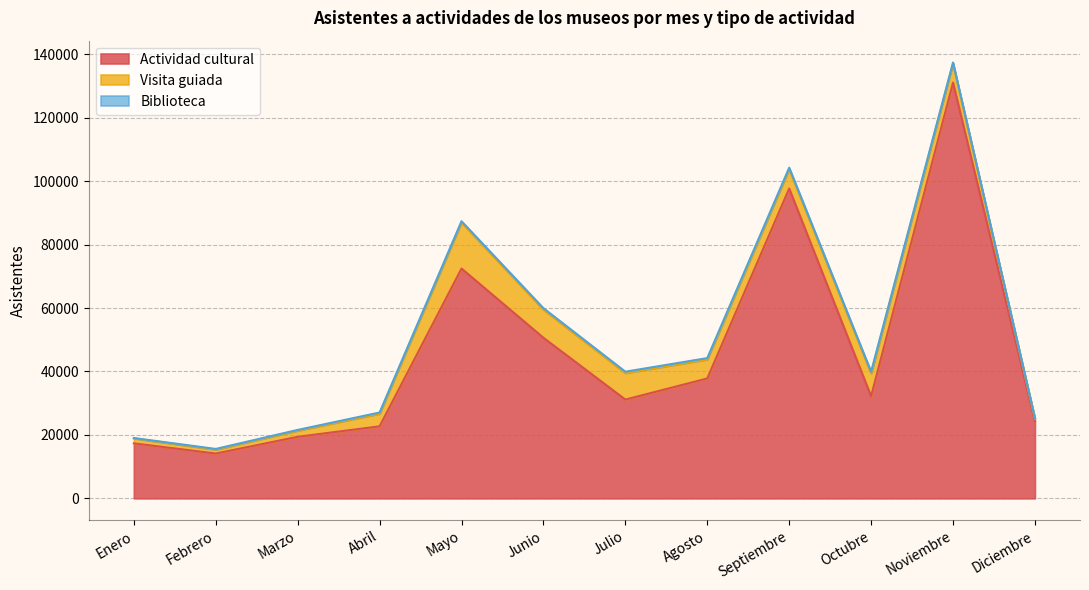

True or false: Biblioteca and Actividad cultural cross at least once.

False